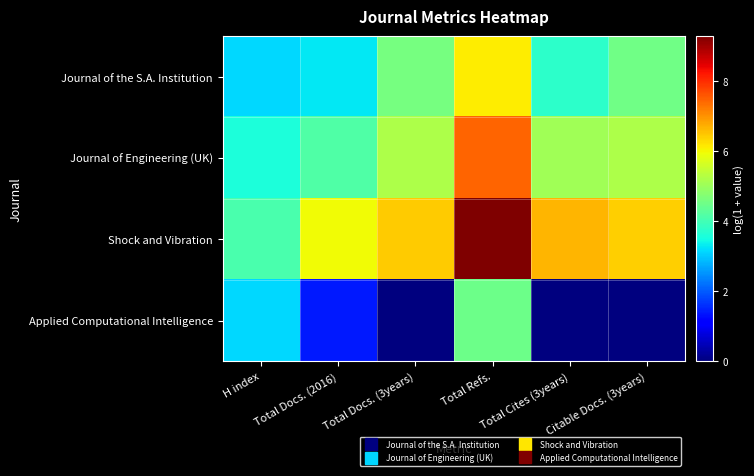

Rank the series by their maximum value, from highest to lowest.

Shock and Vibration, Journal of Engineering (UK), Journal of the S.A. Institution, Applied Computational Intelligence